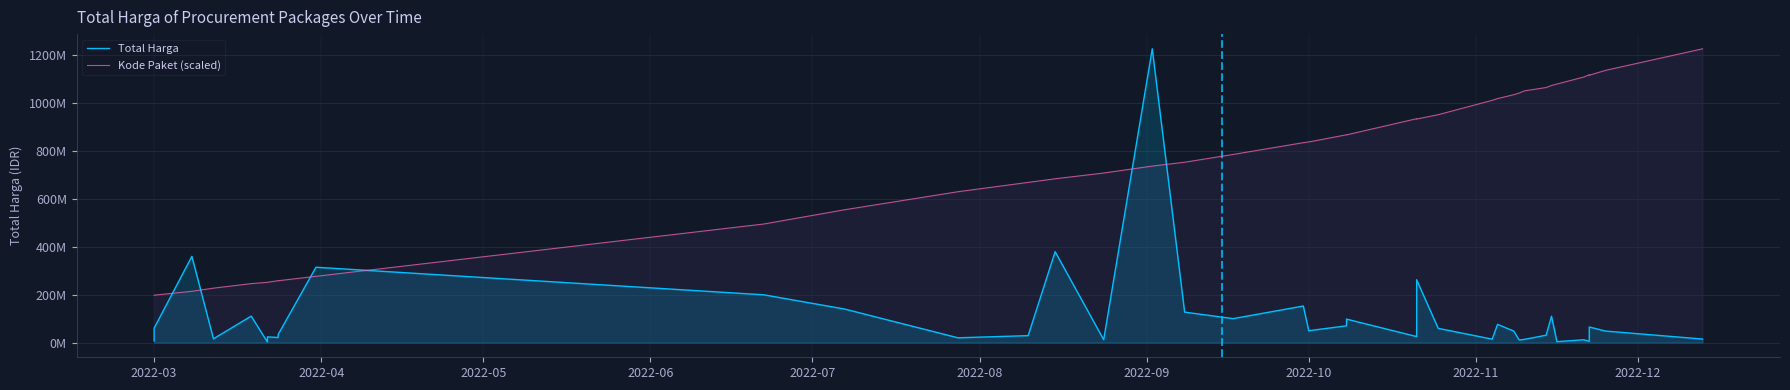

Reading left to right, list all the values displayed in this chart.

Total Harga: 6936000.0	59935000.0	359500000.0	15787200.0	110389990.0	2395750.0	23680800.0	21231000.0	27720000.0	34132505.0	314121780.0	199200000.0	139800000.0	19950000.0	29000000.0	379075000.0	12000000.0	1224682000.0	127000000.0	100000000.0	152477000.0	49478000.0	70000000.0	98000000.0	25200000.0	262118150.0	59375000.0	14400000.0	75920000.0	48140000.0	11100000.0	13442000.0	30800000.0	110000000.0	3825000.0	11800000.0	5093000.0	65000000.0	48140000.0	14750000.0
Kode Paket (scaled): 197592567.5	197611876.4	213887705.0	226946255.1	245785991.2	251261888.0	251291112.2	258107150.4	257964160.2	257865528.3	276266378.6	494348287.6	553834280.7	628977696.1	667800045.9	682889160.5	706870801.8	735797606.4	751851121.9	784312497.0	833416047.9	836337430.7	866256294.8	865865420.2	933282148.5	931931048.0	950018781.2	1009849203.1	1017172491.0	1033383608.8	1040310803.5	1049537321.7	1063243502.4	1071868313.9	1077740303.9	1107103906.8	1116561609.9	1114519564.3	1134814251.3	1224682000.0